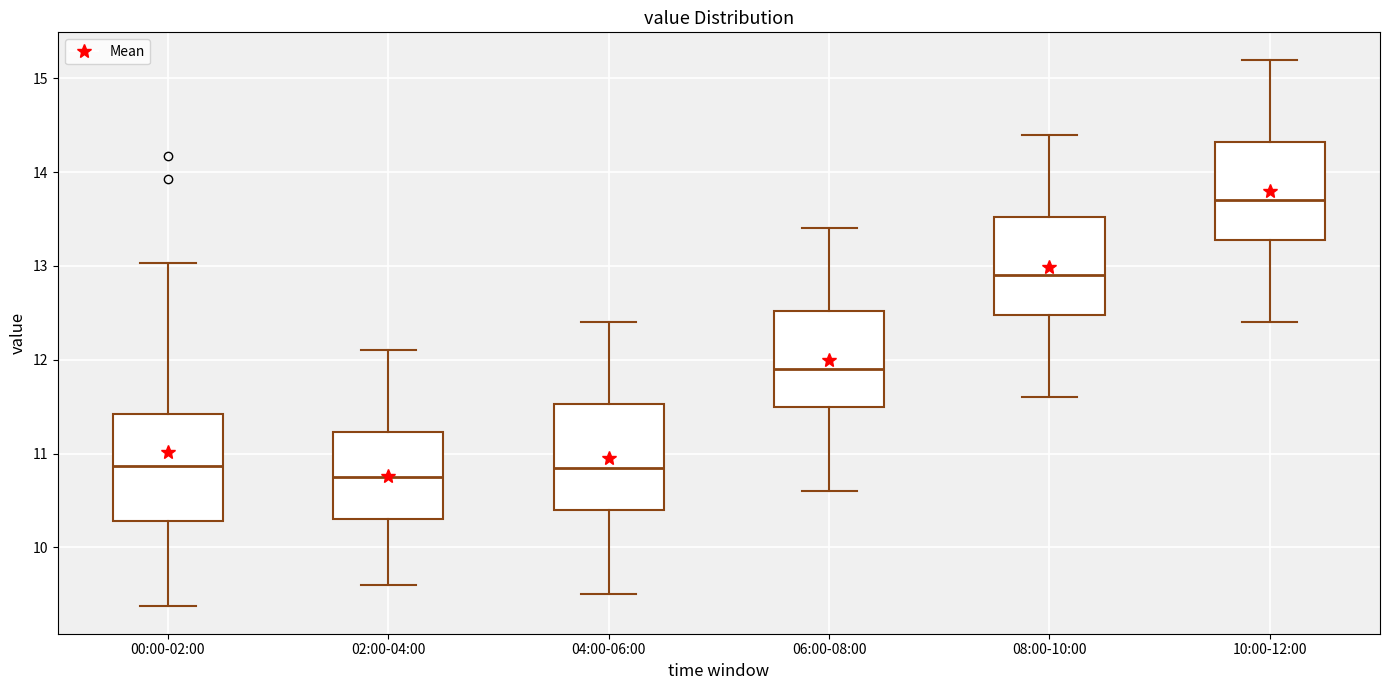

Which box has the lowest median line?

02:00-04:00